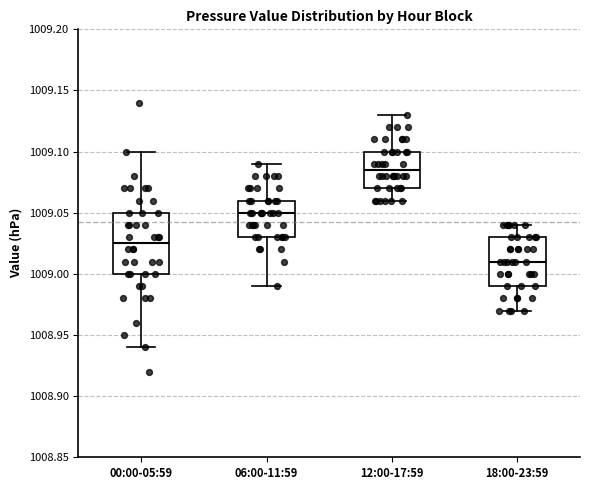

Which box's median line is the lowest?

18:00-23:59